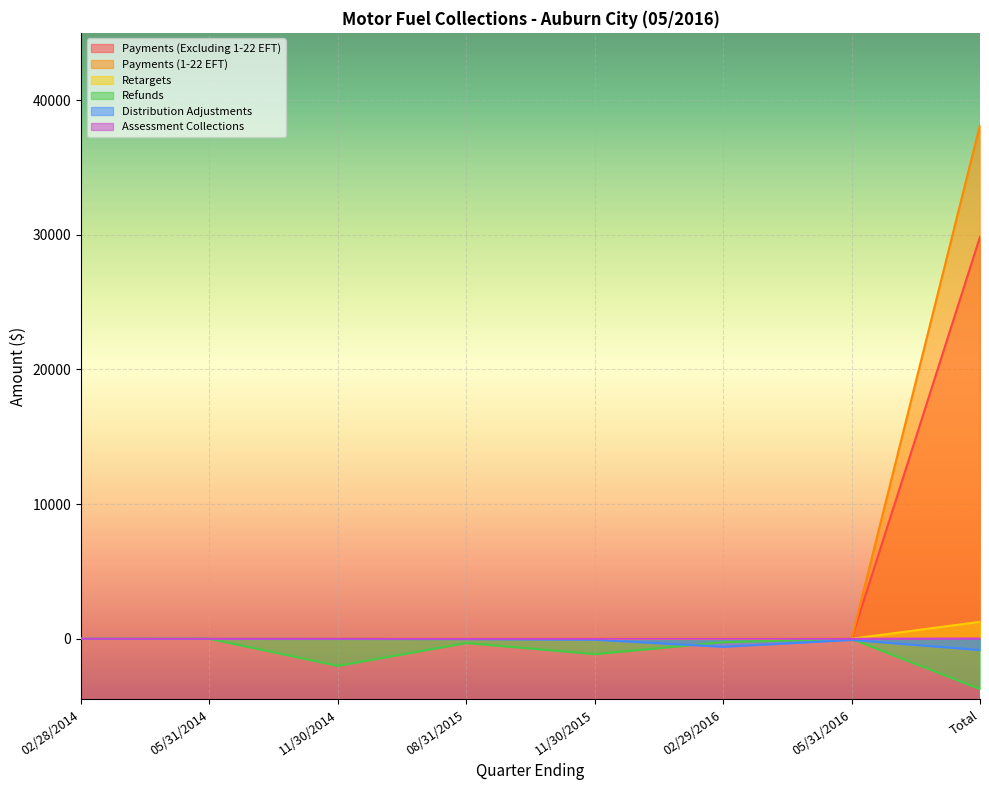

What is the label of the 5th point from the left?

11/30/2015